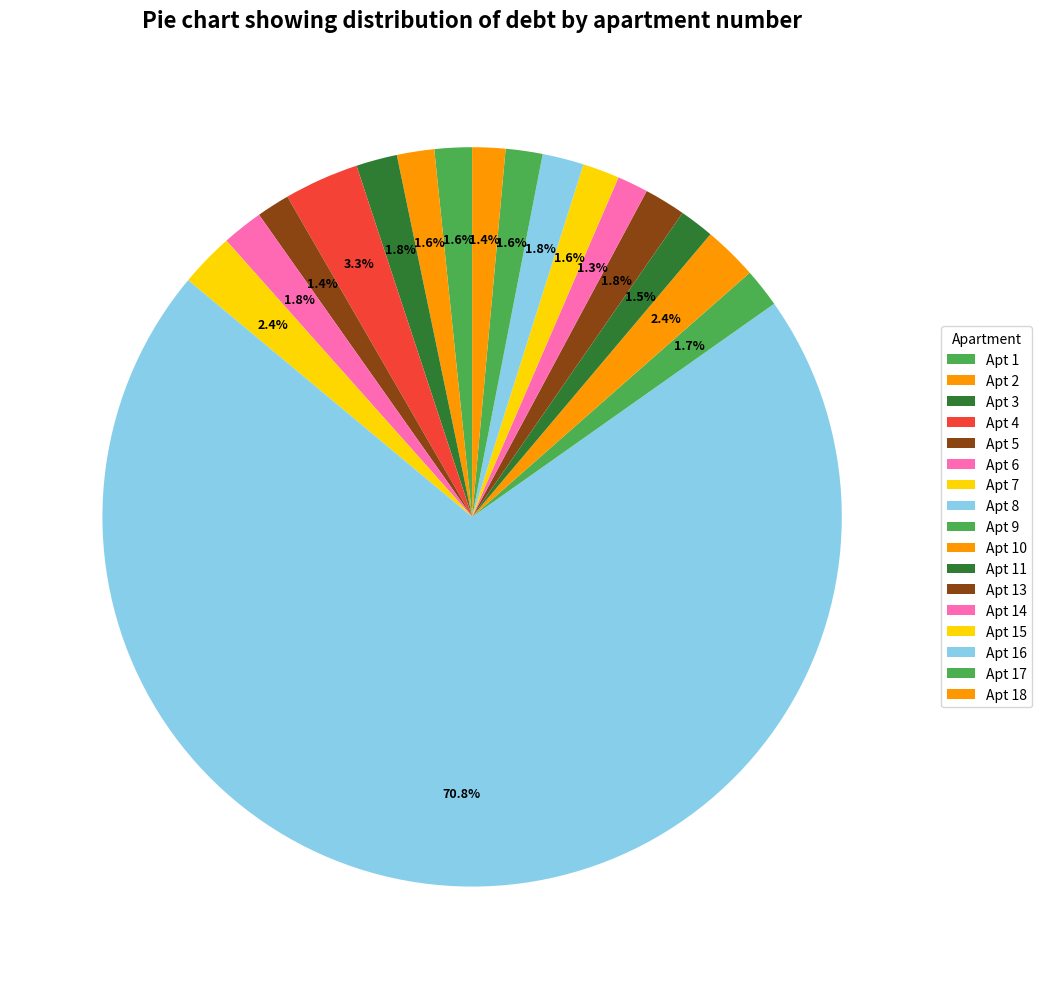

Which category accounts for the majority?

8